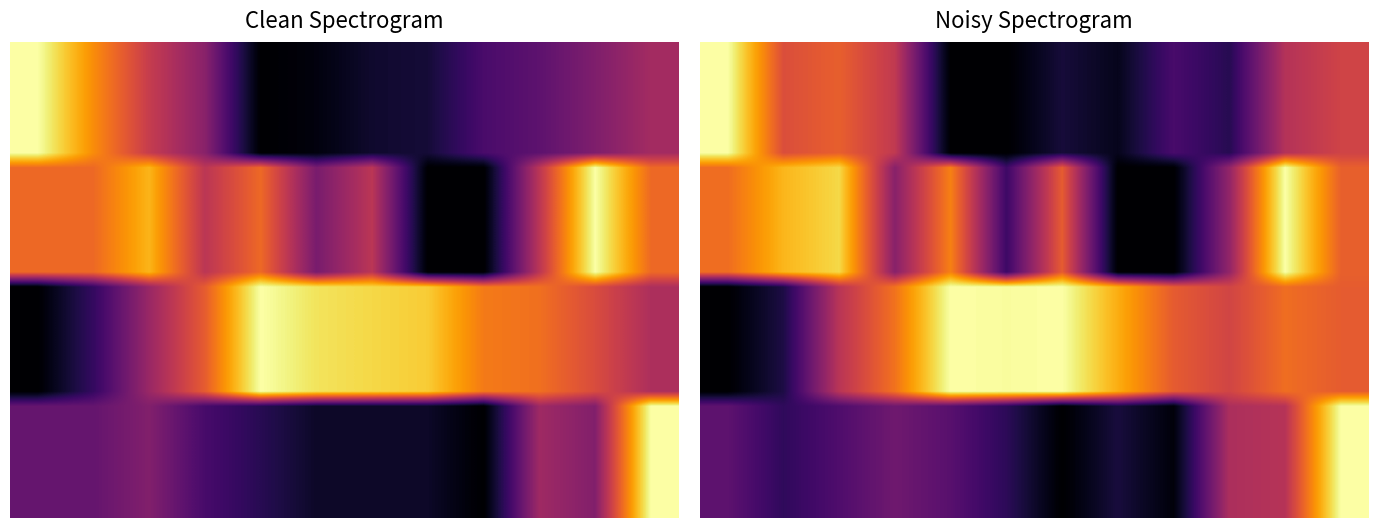

What is the total value across all series at 6?

13.9